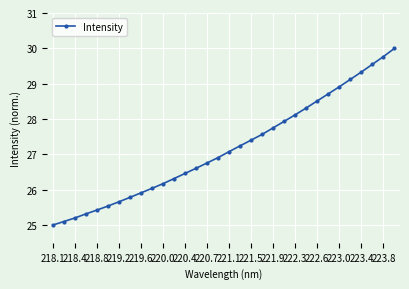

What is the value of the 32nd point from the left?

30.0